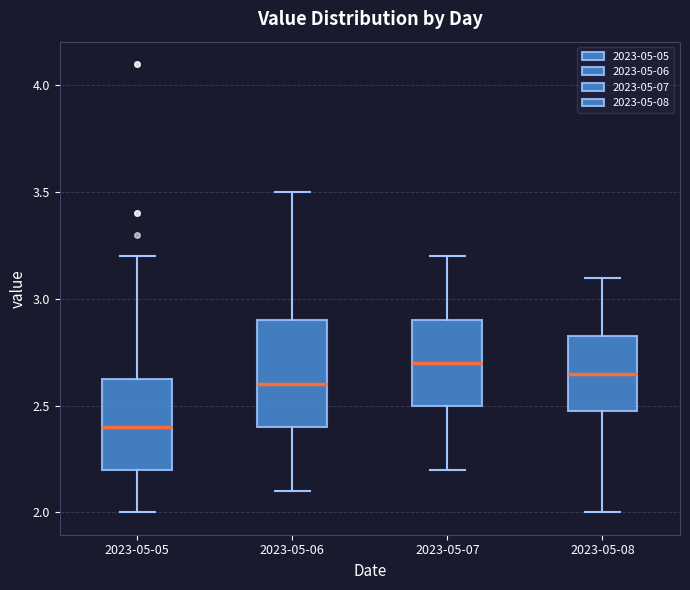

Reading left to right, transcribe this box plot: for each box, give where its median line is, the range the box spans, and where its two whiskers end, as read against the y-axis. The values are not printed on the chart, so give them approximately, as read against the axis.

2023-05-05: median 2.40, box 2.20 to 2.65, whiskers 2.00 to 3.20
2023-05-06: median 2.60, box 2.40 to 2.90, whiskers 2.10 to 3.50
2023-05-07: median 2.70, box 2.50 to 2.90, whiskers 2.20 to 3.20
2023-05-08: median 2.65, box 2.50 to 2.85, whiskers 2.00 to 3.10